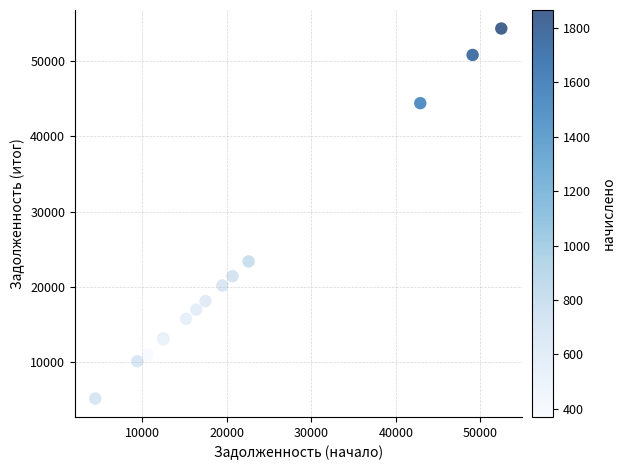

What Y value in the scatter plot is closest to 29737?

23372.1